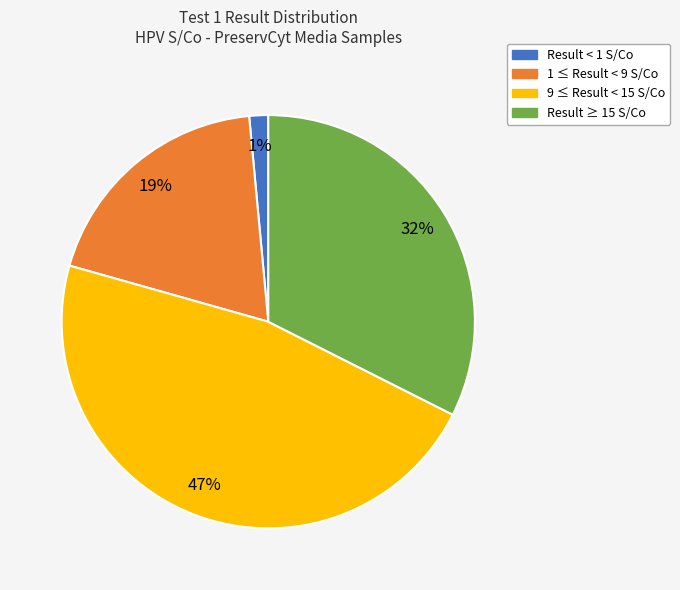

To the nearest percent, what is the average slice percentage?

25%